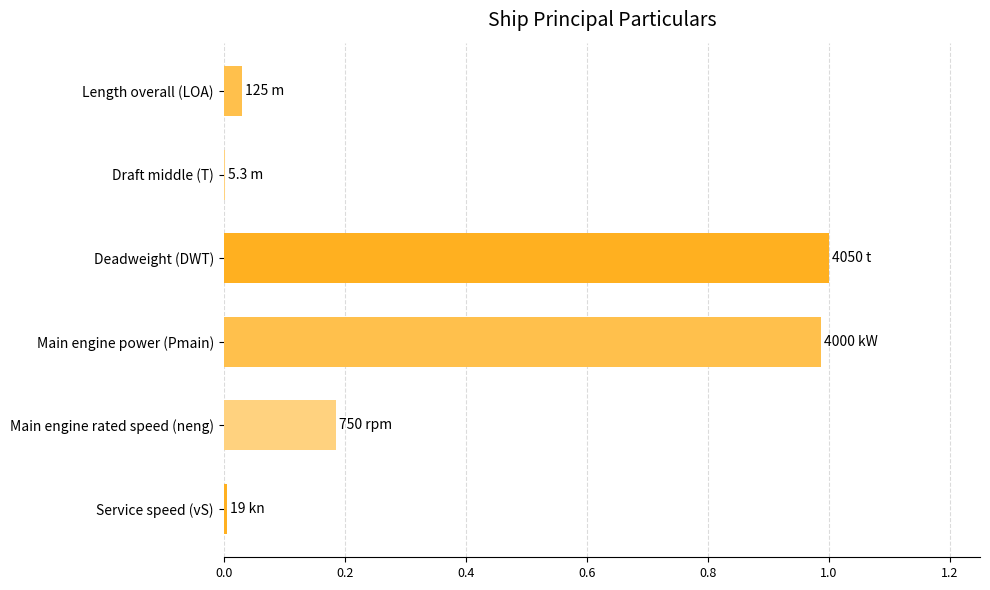

What is the change in value from Length overall (LOA) to Deadweight (DWT)?

+1.0